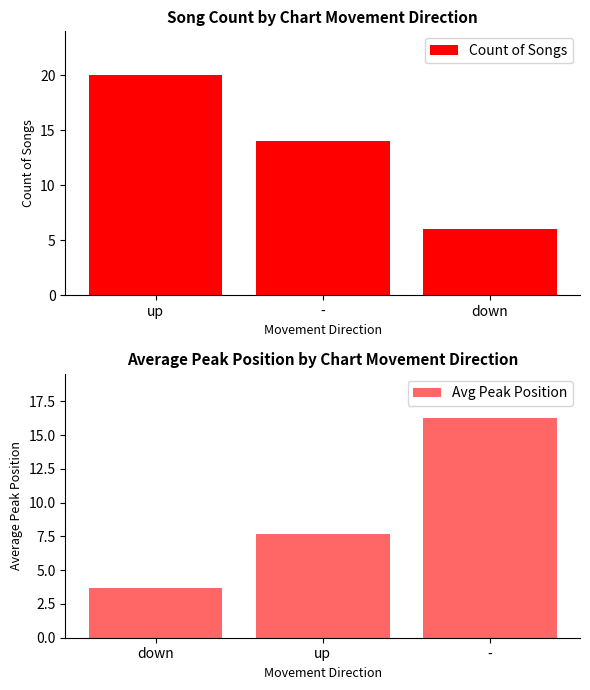

What is the difference between the Count of Songs values at - and up?

6